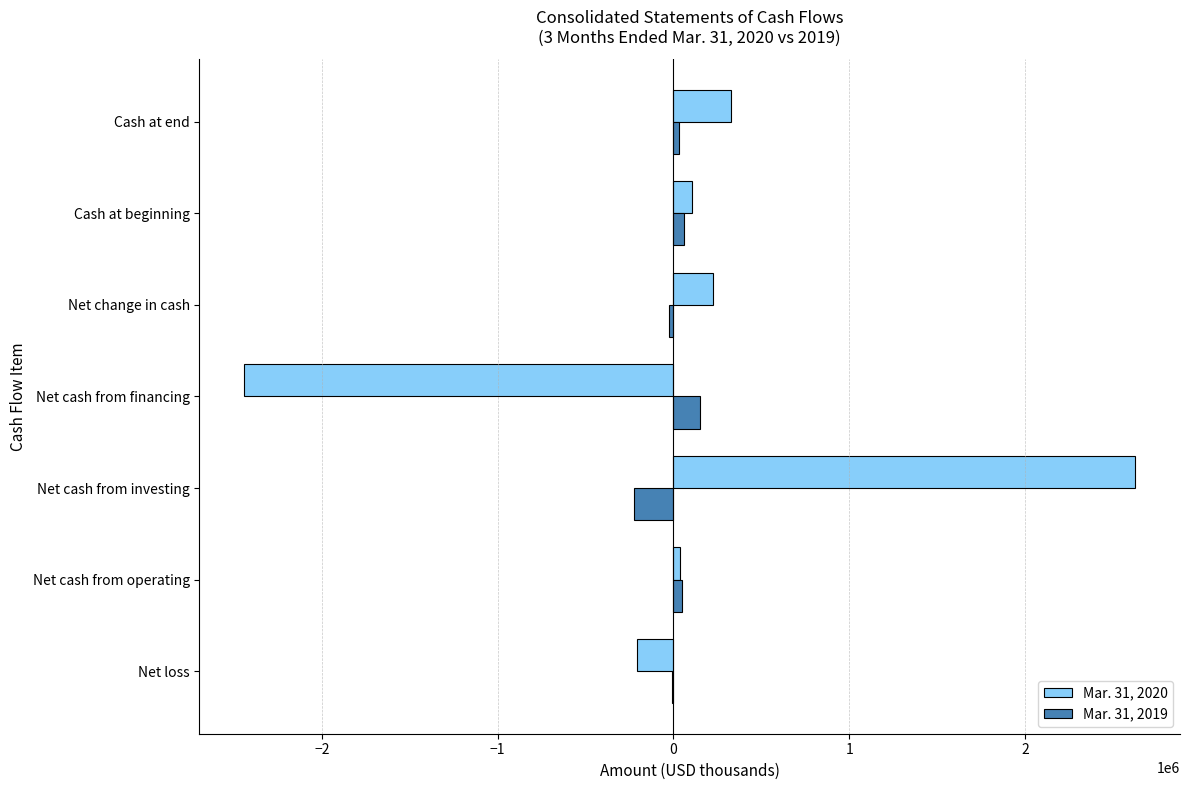

Count the number of categories in the chart.

7